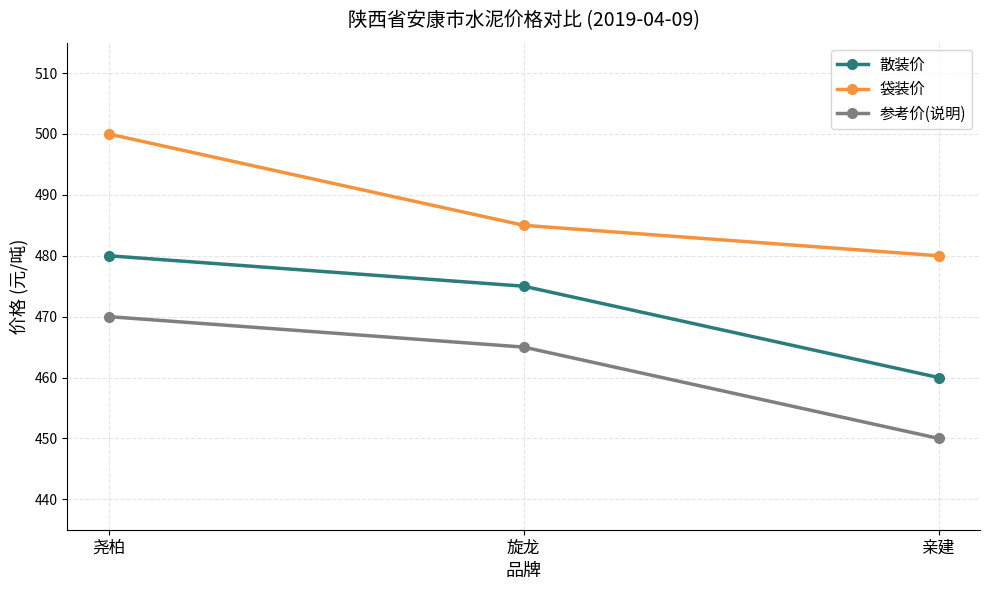

List the series in order of their peak value, lowest first.

参考价(说明), 散装价, 袋装价